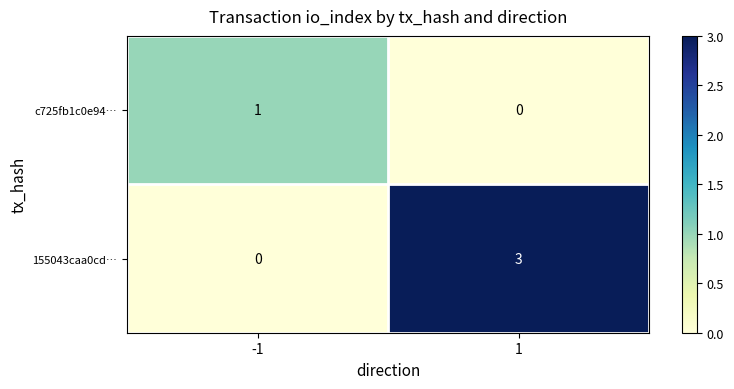

Between -1 and 1, which series saw the biggest shift?

155043caa0cd…